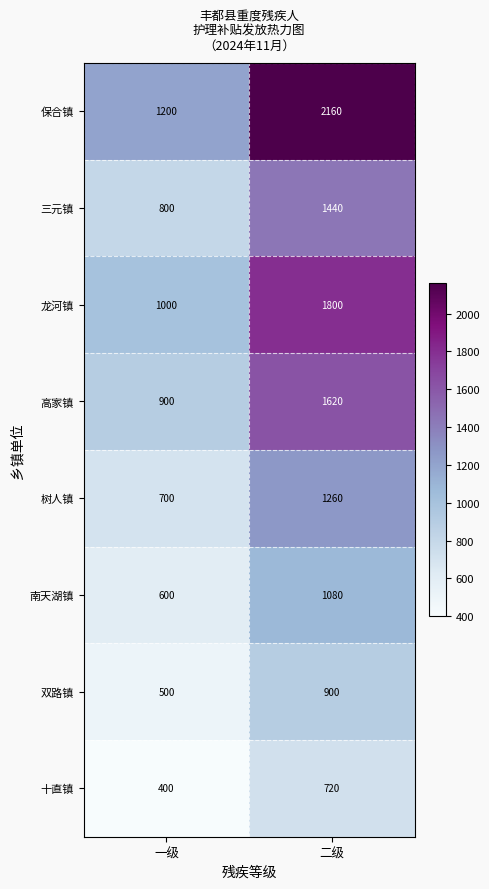

What value does the 三元镇 series have at 二级, to the nearest 50?

1450